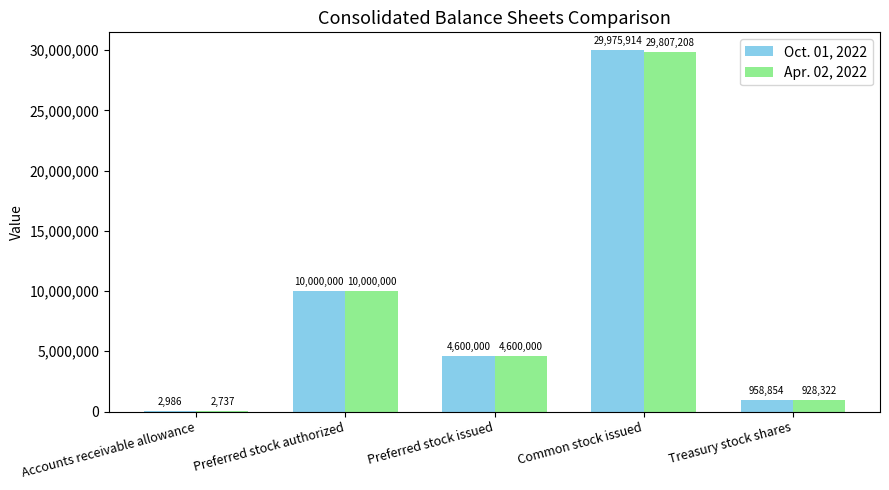

What are all the series names shown in the legend?

Oct. 01, 2022, Apr. 02, 2022